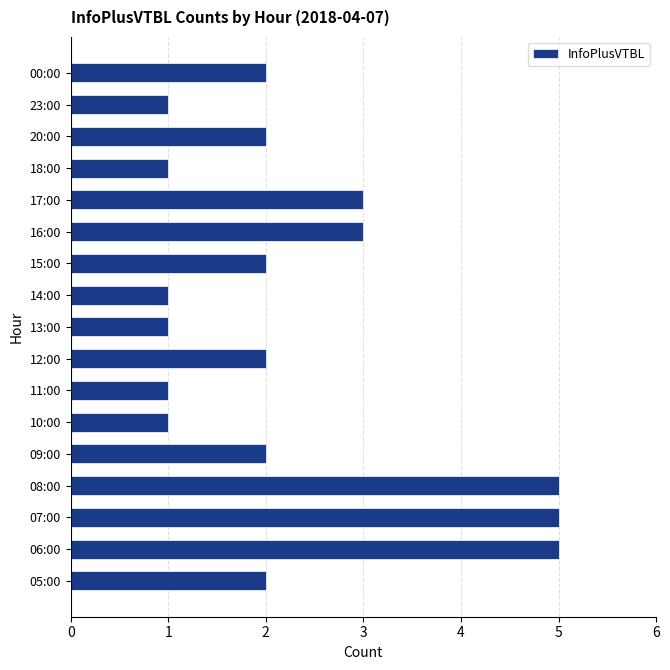

What is the ratio of the value at 06:00 to the value at 10:00?

5.0